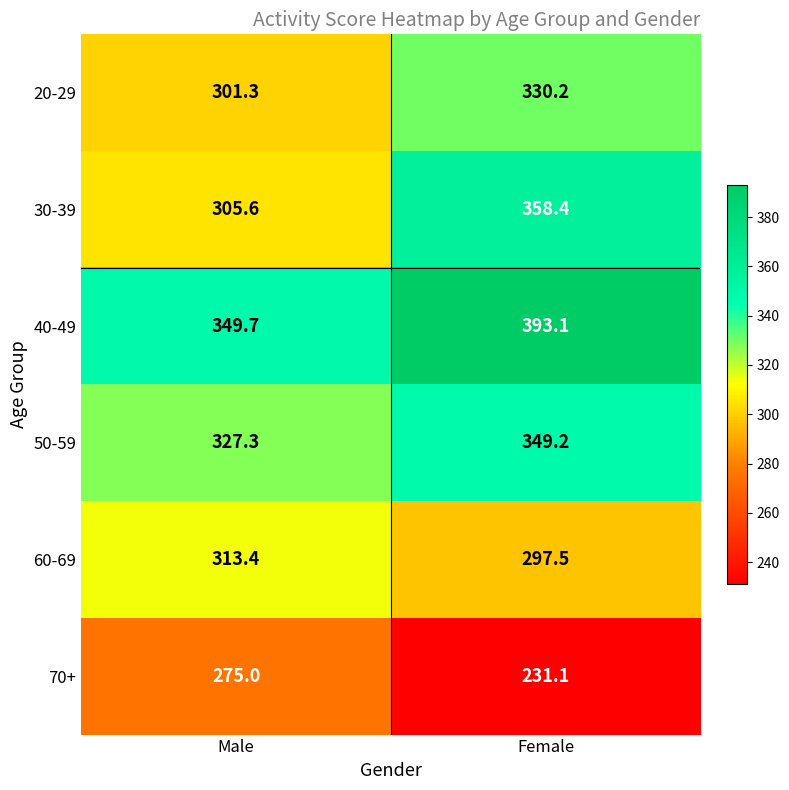

What is the spread (max minus min) of values at Female?

162.0